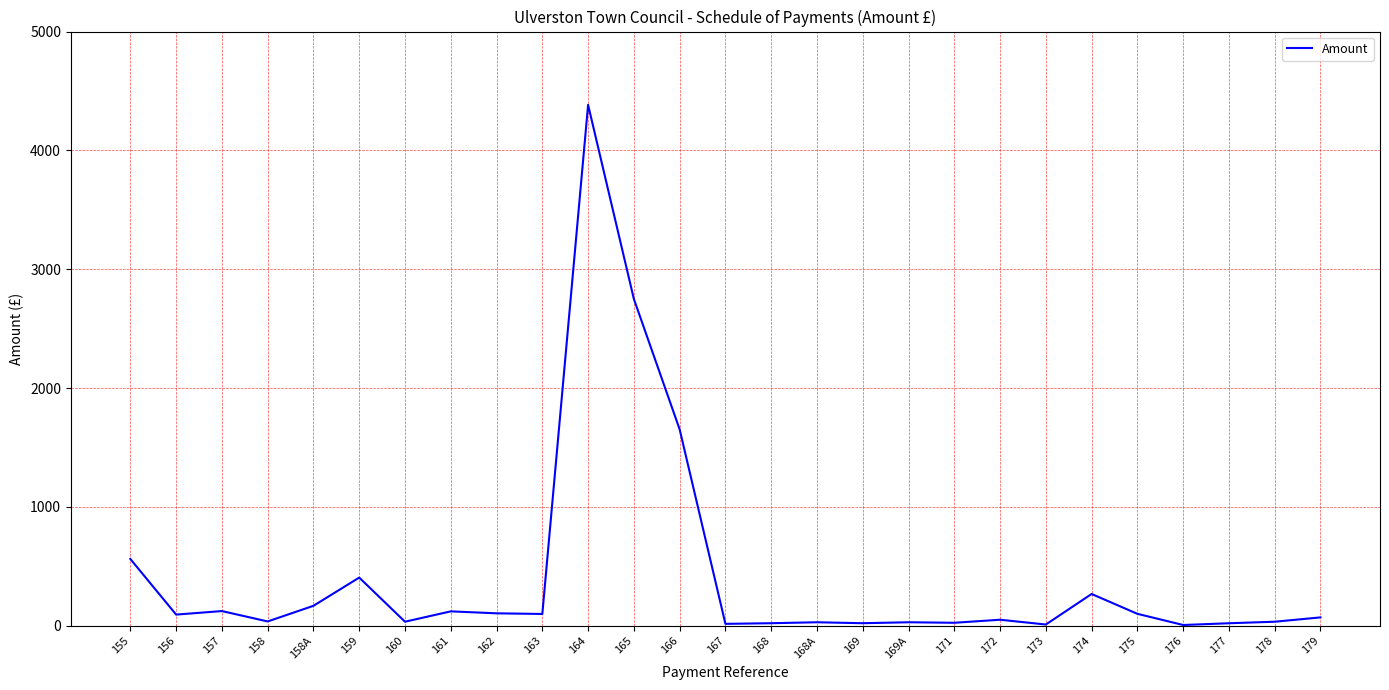

At which category does the chart reach its peak across all series?

164